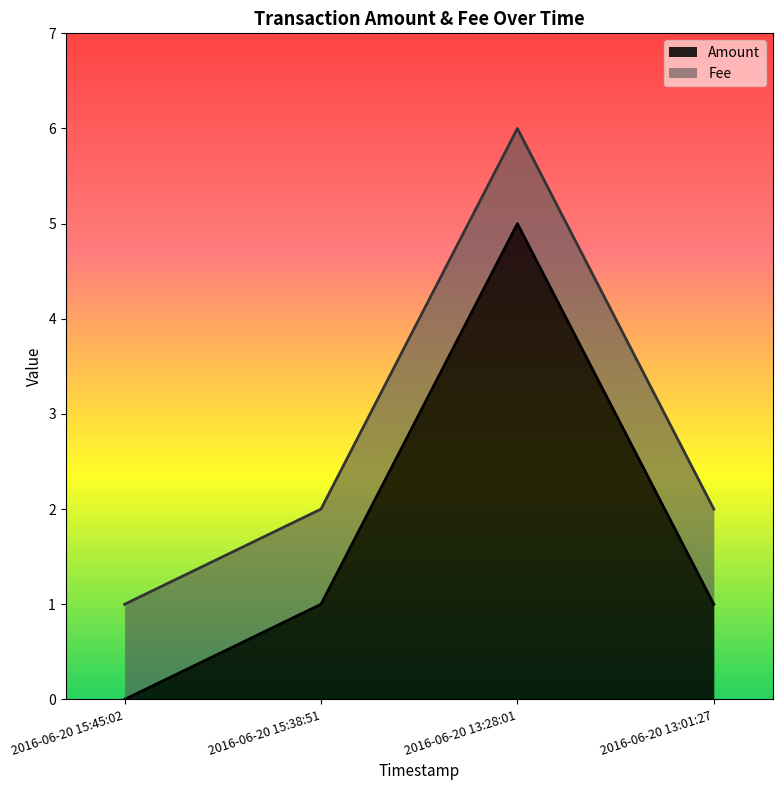

What position from the left is 2016-06-20 13:01:27?

4